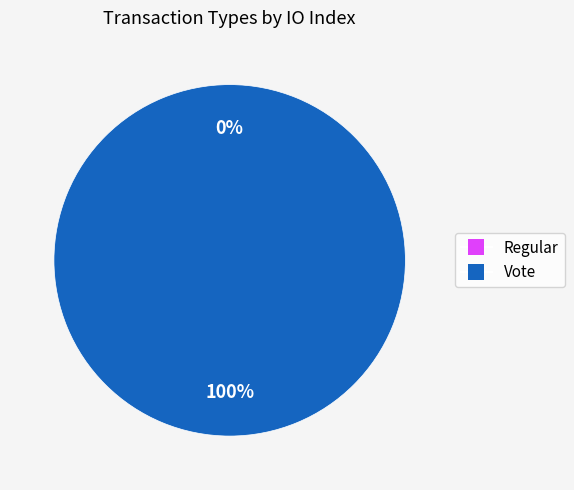

Which slice is the largest?

Vote